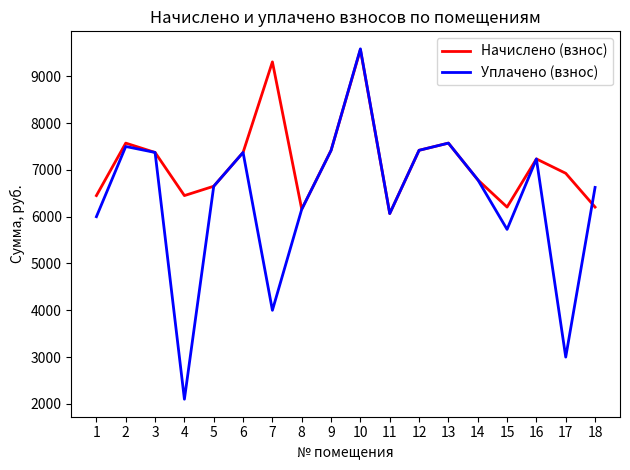

What is the difference between the highest and lowest values at 17?

3927.4